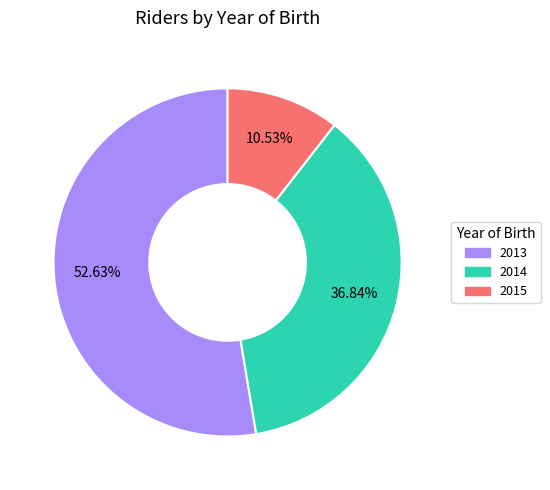

To the nearest percent, what is the difference between the largest and smallest slice percentages?

42%